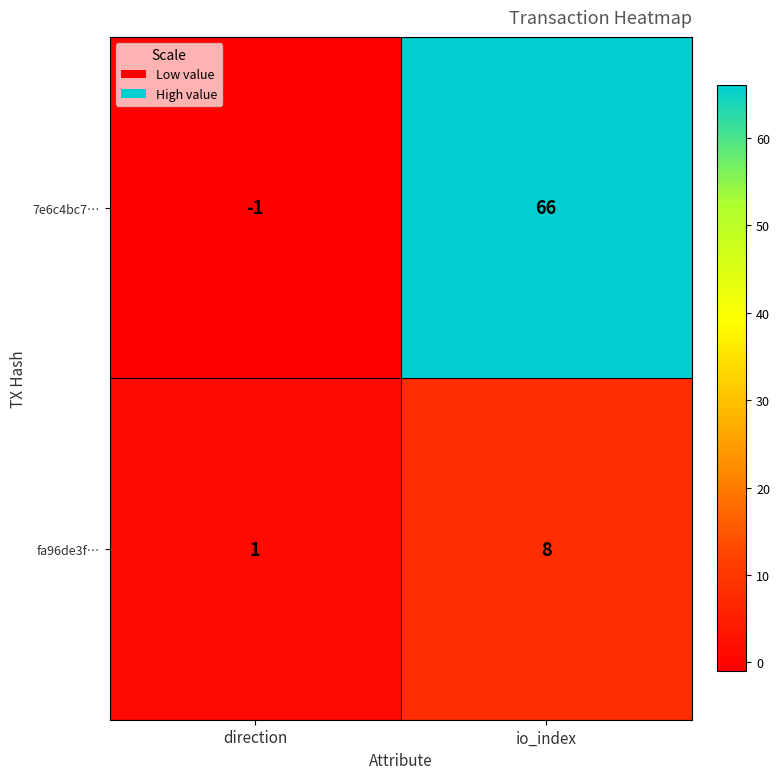

Which series has the largest range (max minus min)?

7e6c4bc7…